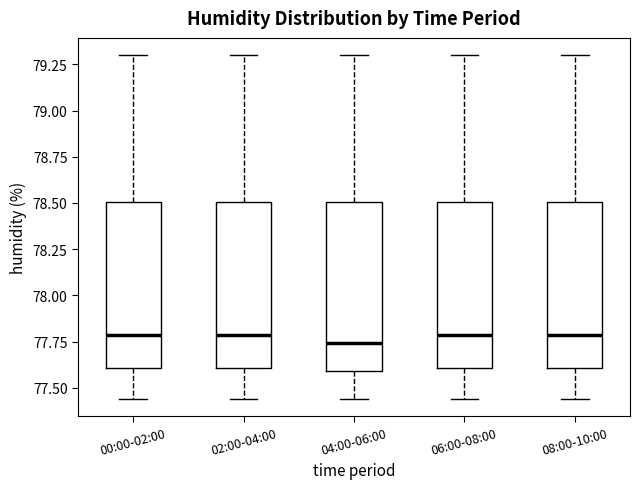

Reading left to right, read every box against the y-axis: the position of its median line, the range the box covers, and the ends of its whiskers. The values are not printed on the chart, so give them approximately, as read against the axis.

00:00-02:00: median 77.80, box 77.60 to 78.50, whiskers 77.45 to 79.30
02:00-04:00: median 77.80, box 77.60 to 78.50, whiskers 77.45 to 79.30
04:00-06:00: median 77.75, box 77.60 to 78.50, whiskers 77.45 to 79.30
06:00-08:00: median 77.80, box 77.60 to 78.50, whiskers 77.45 to 79.30
08:00-10:00: median 77.80, box 77.60 to 78.50, whiskers 77.45 to 79.30